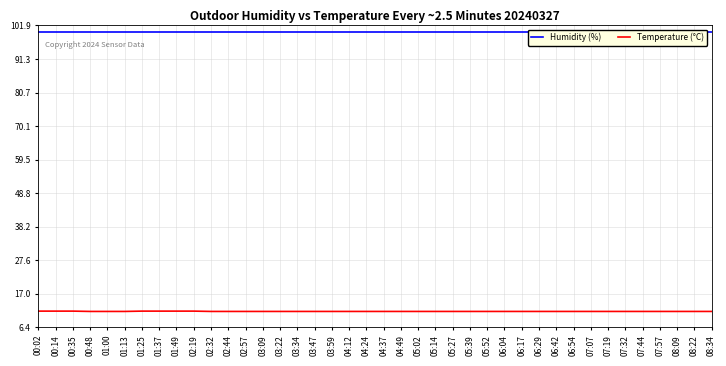

What is the label of the 9th point from the left?

01:49